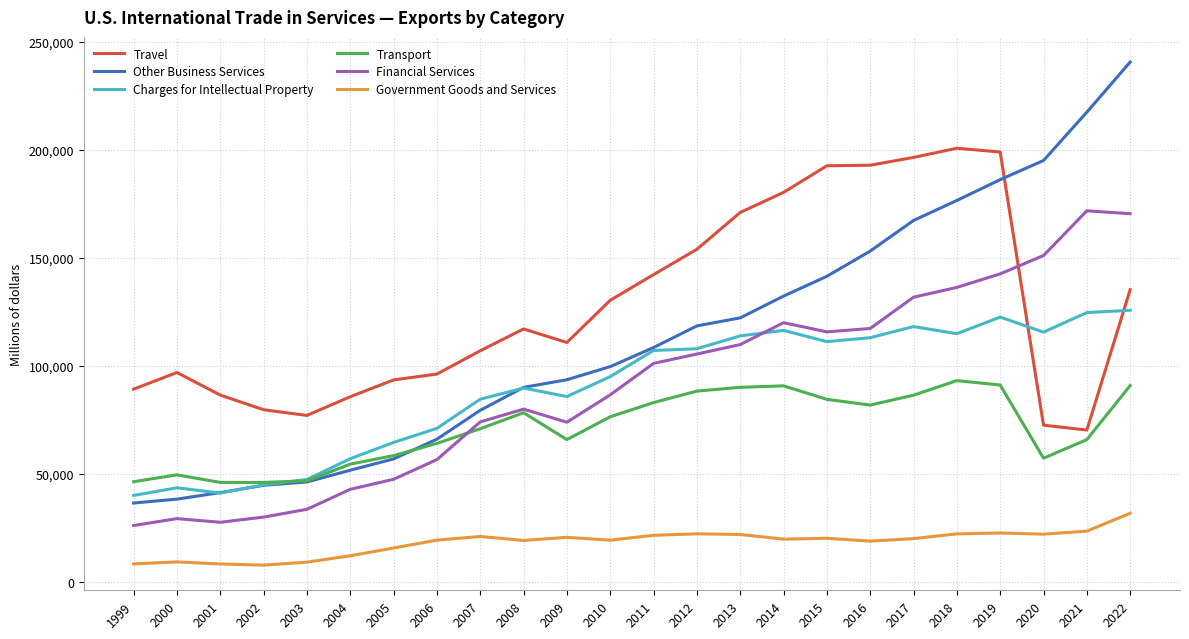

True or false: Other Business Services and Government Goods and Services cross at least once.

False